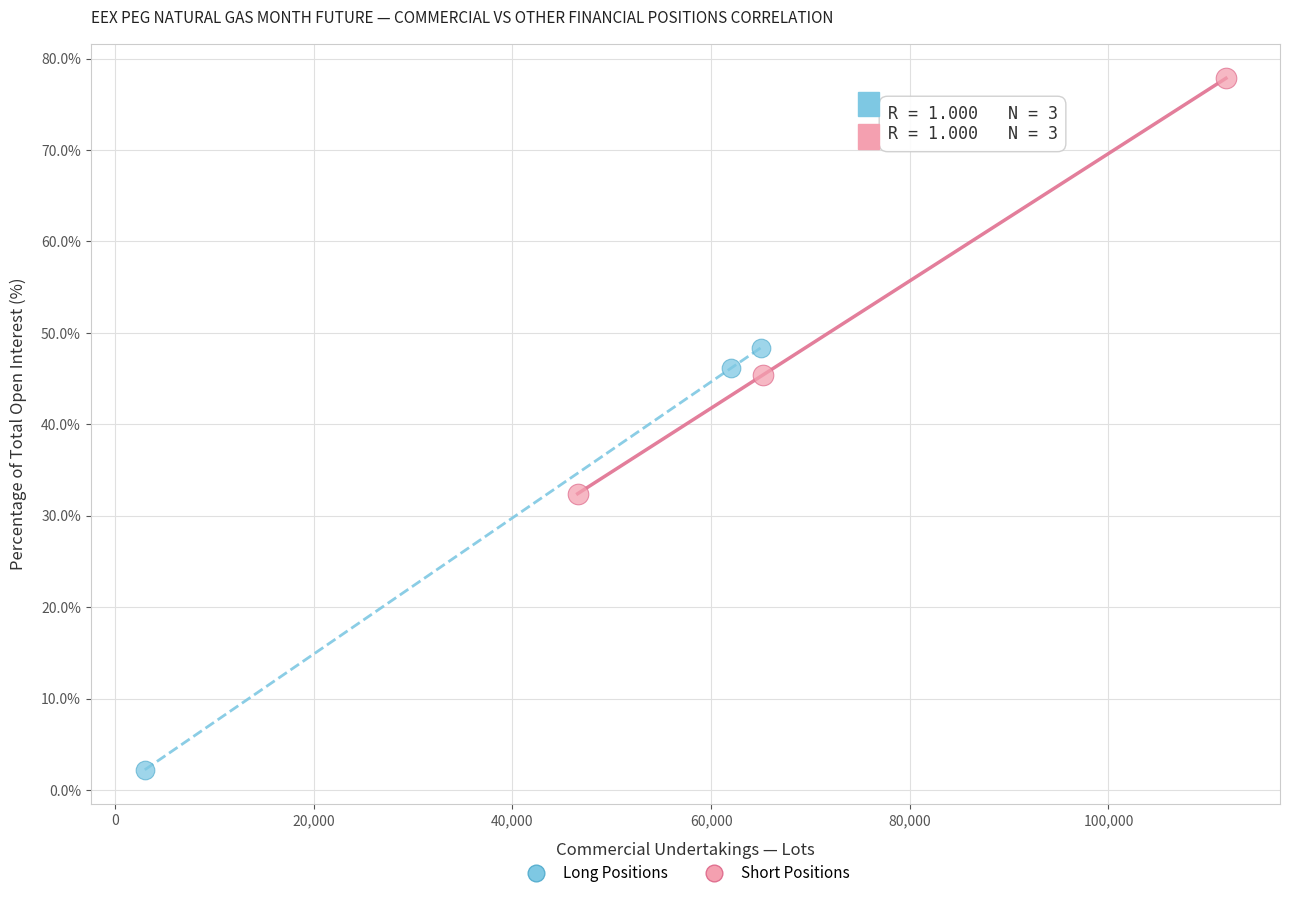

Which series has the widest spread of Y values?

Long Positions